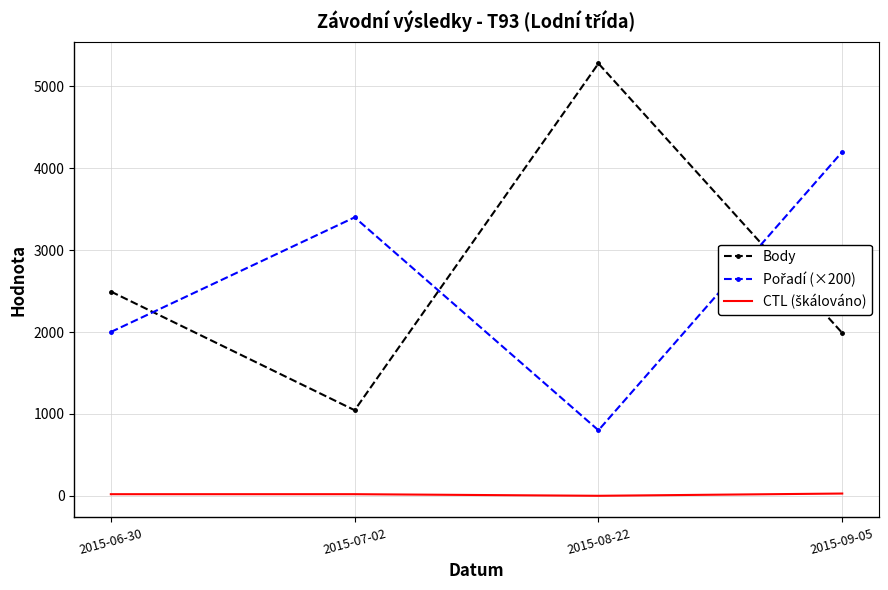

At which label does Body reach its peak?

2015-08-22